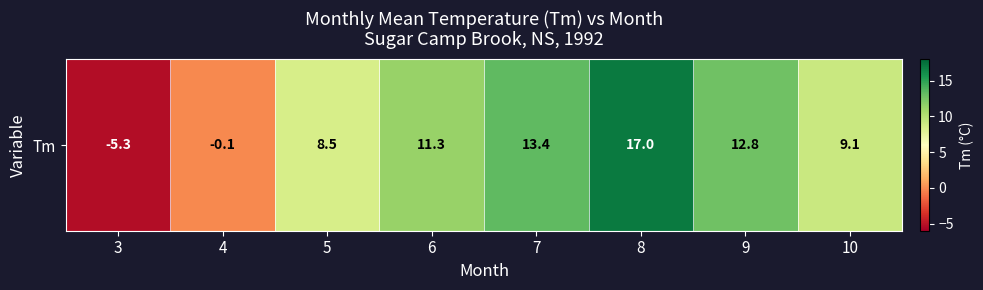

Reading right to left, list all the values displayed in this chart.

10=9.1	9=12.8	8=17.0	7=13.4	6=11.3	5=8.5	4=-0.1	3=-5.3